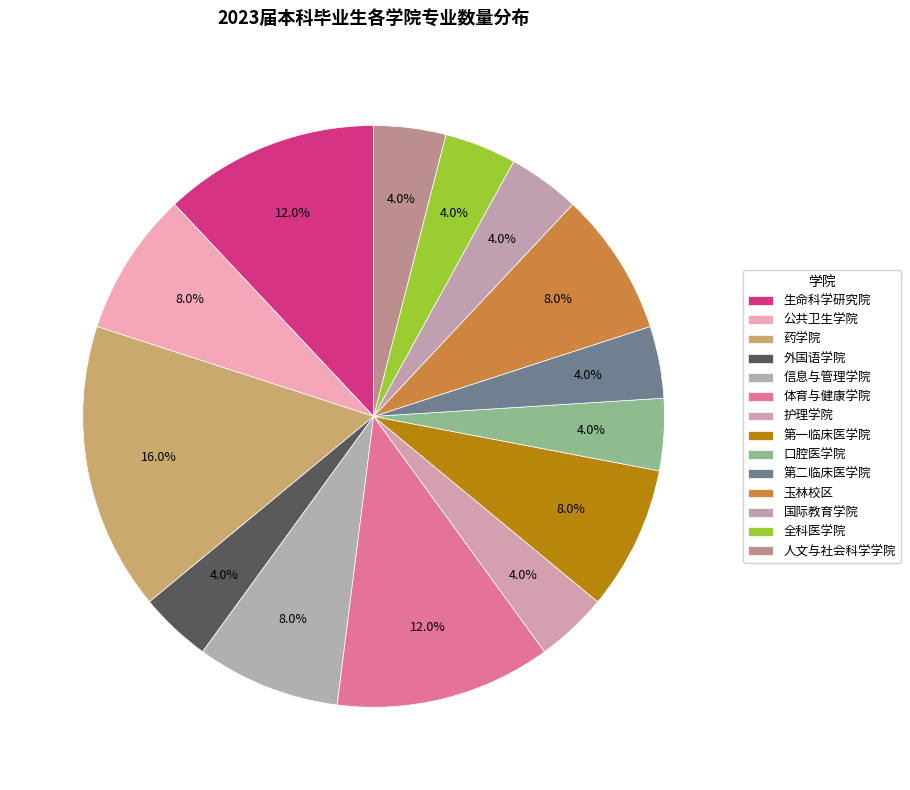

Is it true that 外国语学院 is 16% of the pie?

False